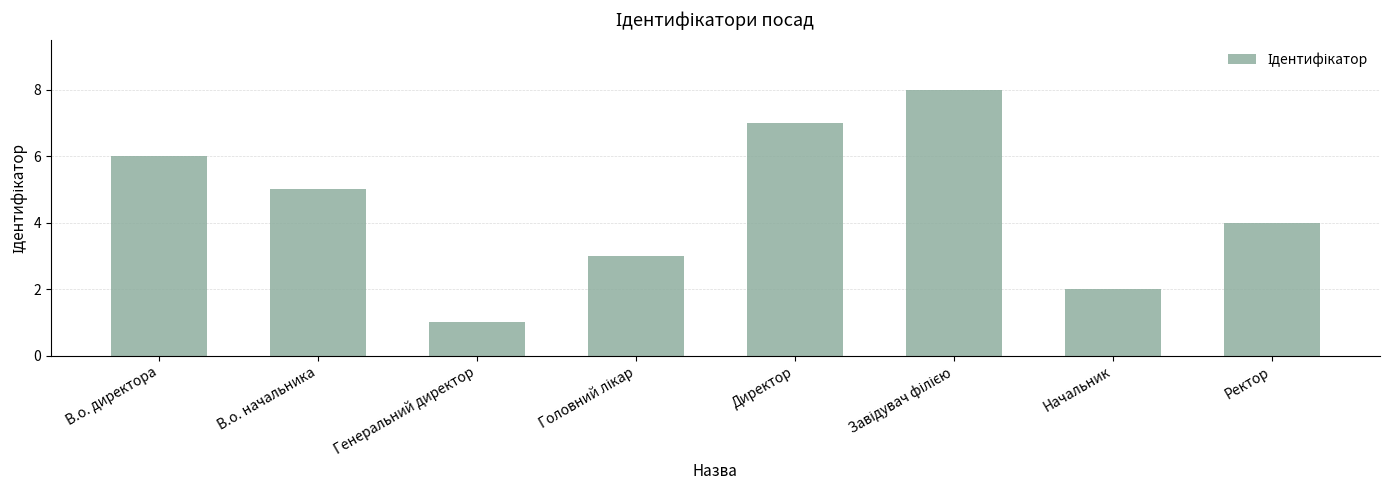

The value at Ректор is 4. True or false?

True